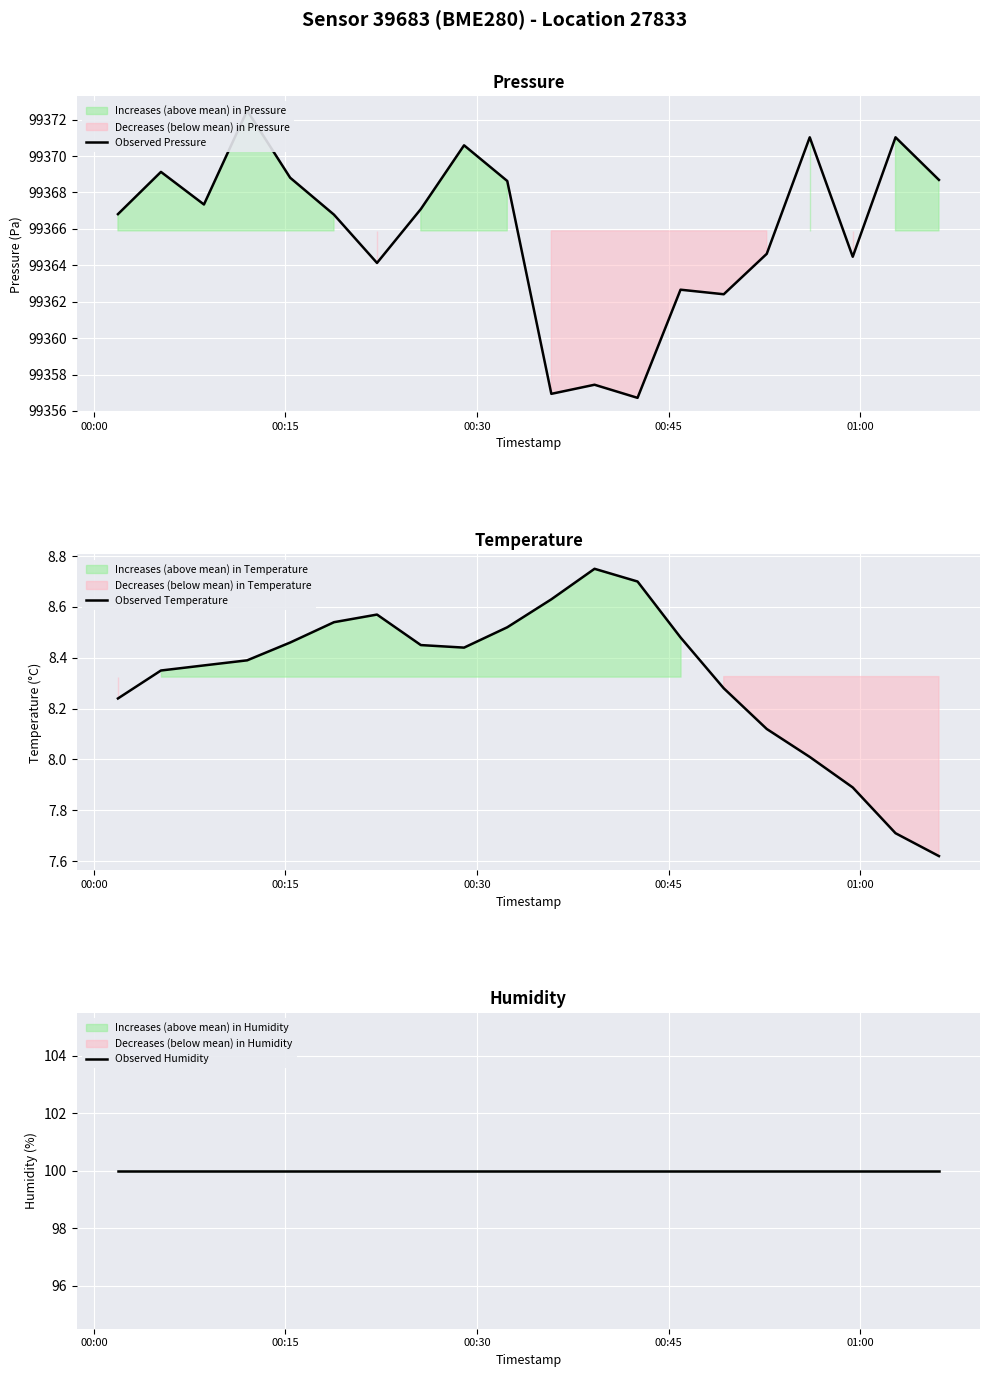

What is the sum of all Observed Temperature values?

166.5